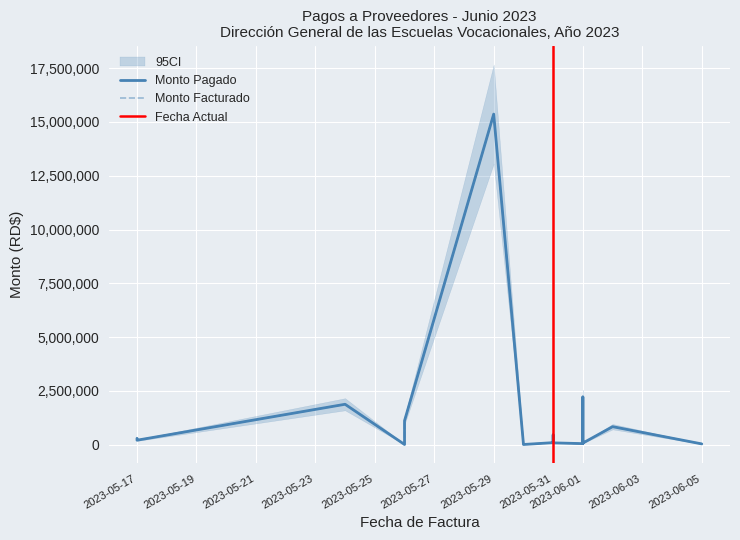

How many lines are shown in the chart?

3